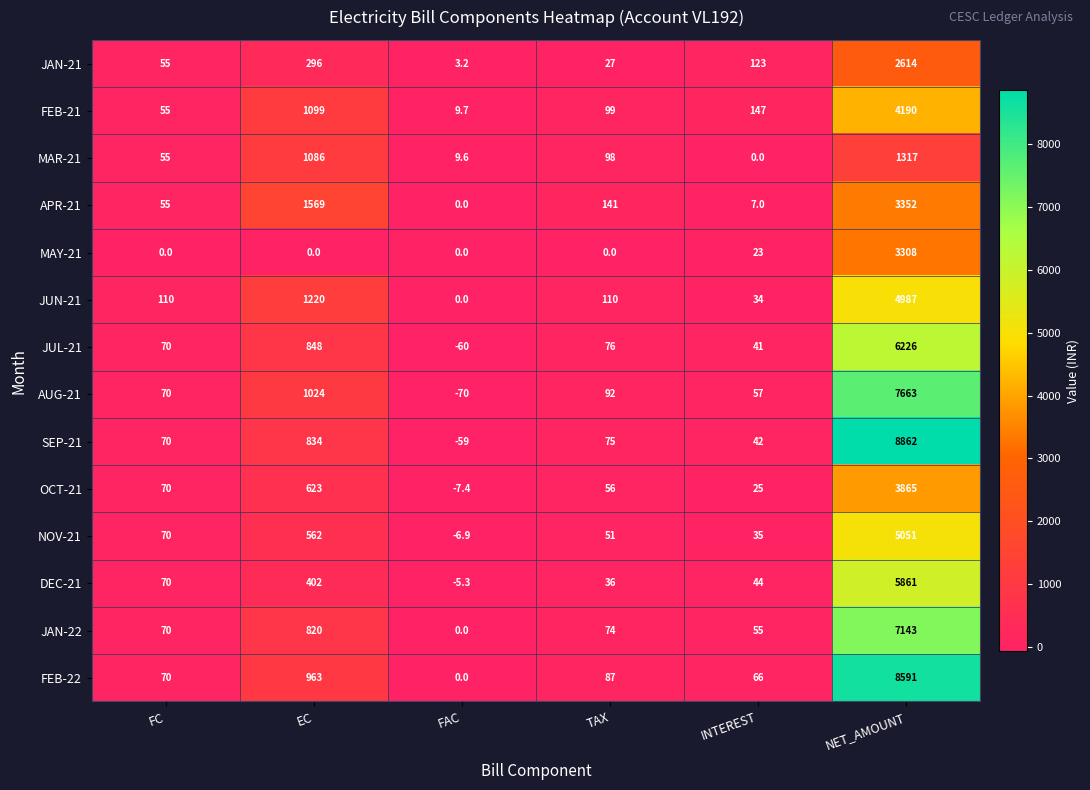

At which label does JUL-21 reach its peak?

NET_AMOUNT